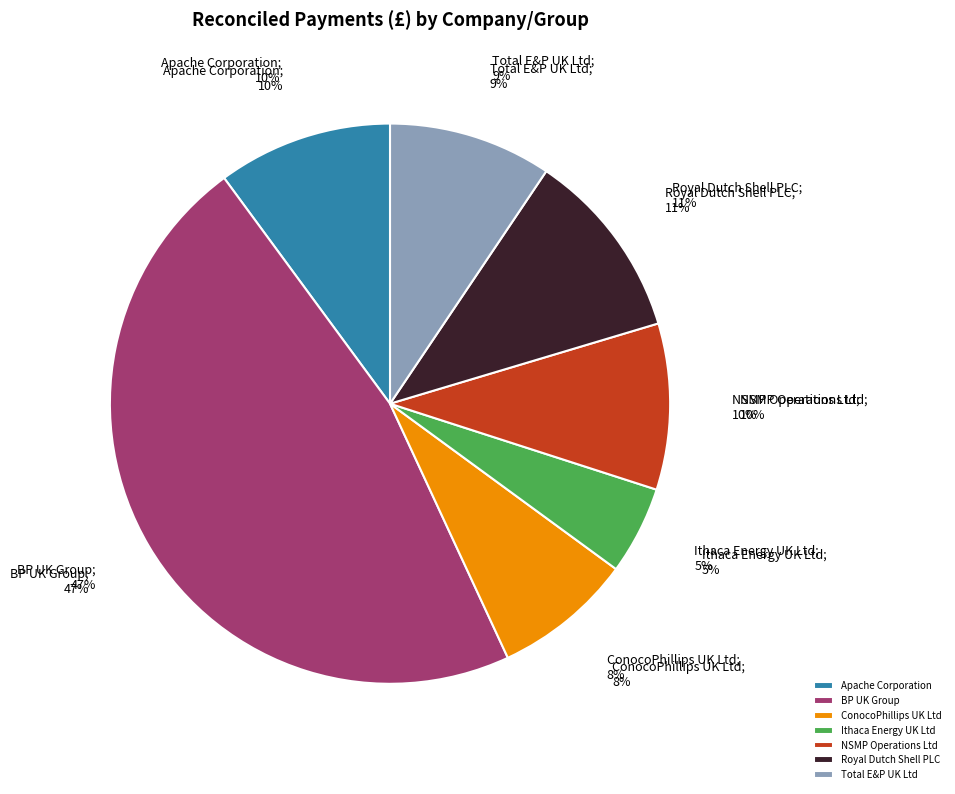

Is it true that Total E&P UK Ltd is 2% of the pie?

False